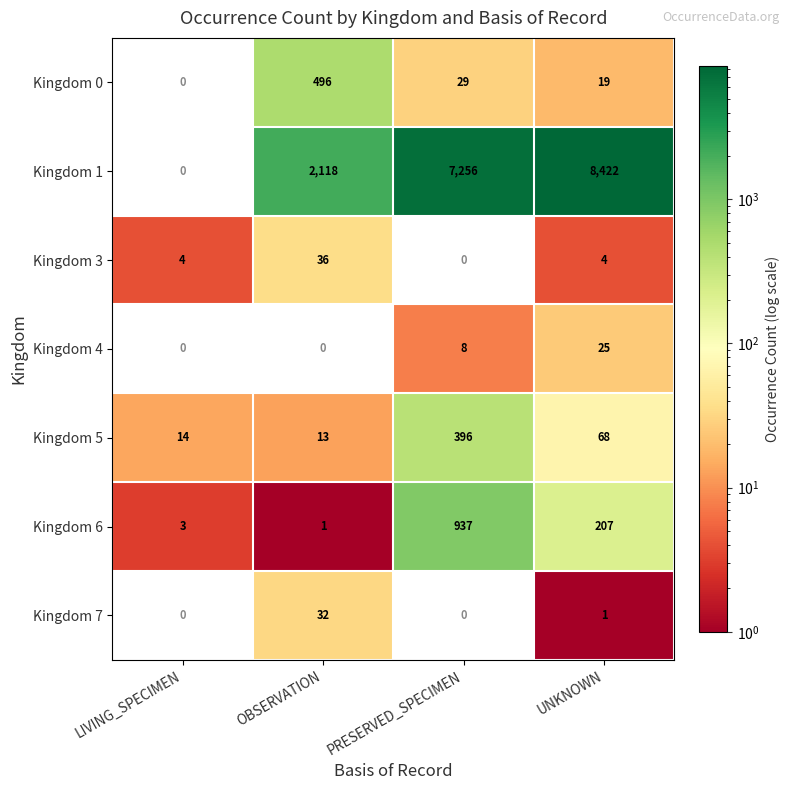

What is the maximum value shown in the chart?

8422